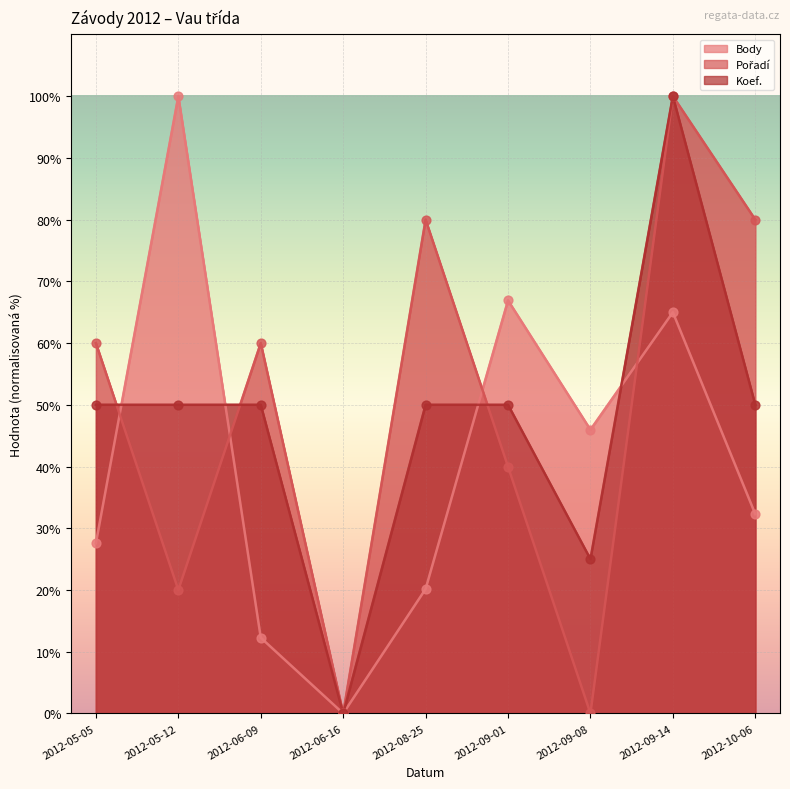

At how many categories does at least one series exceed 42?

8